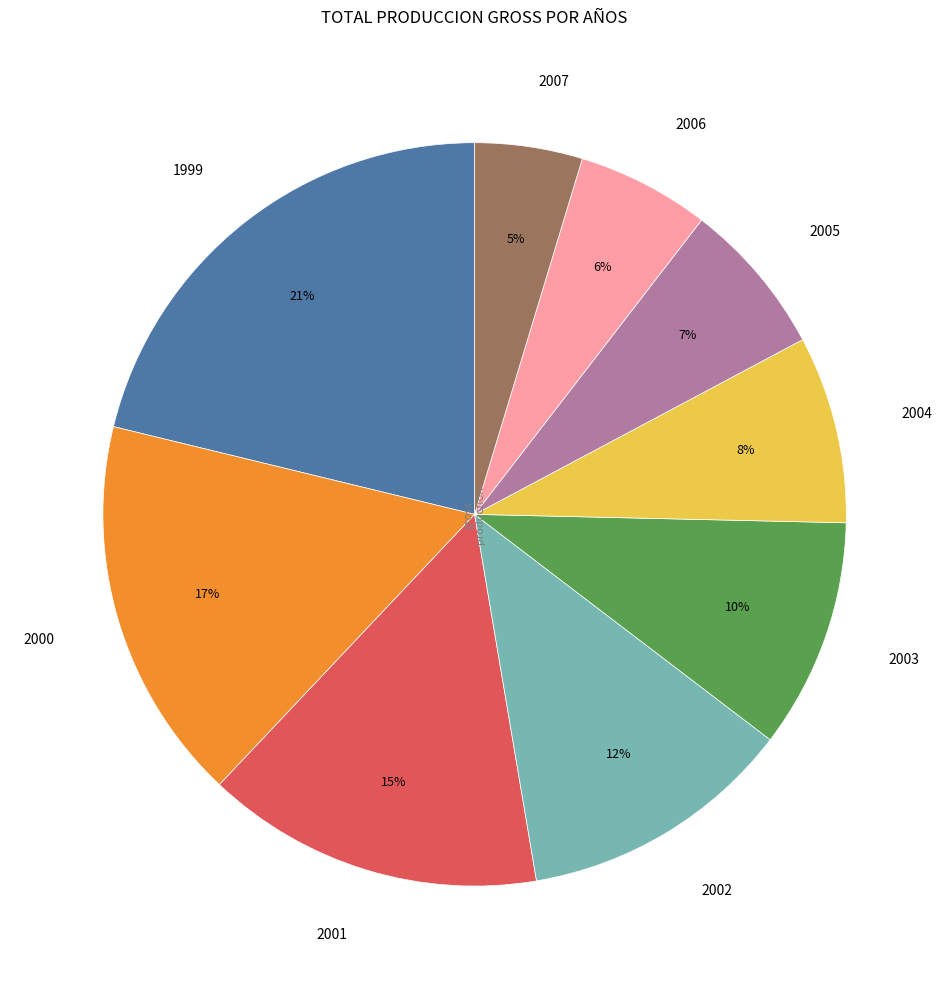

Is there a majority slice in this chart?

No